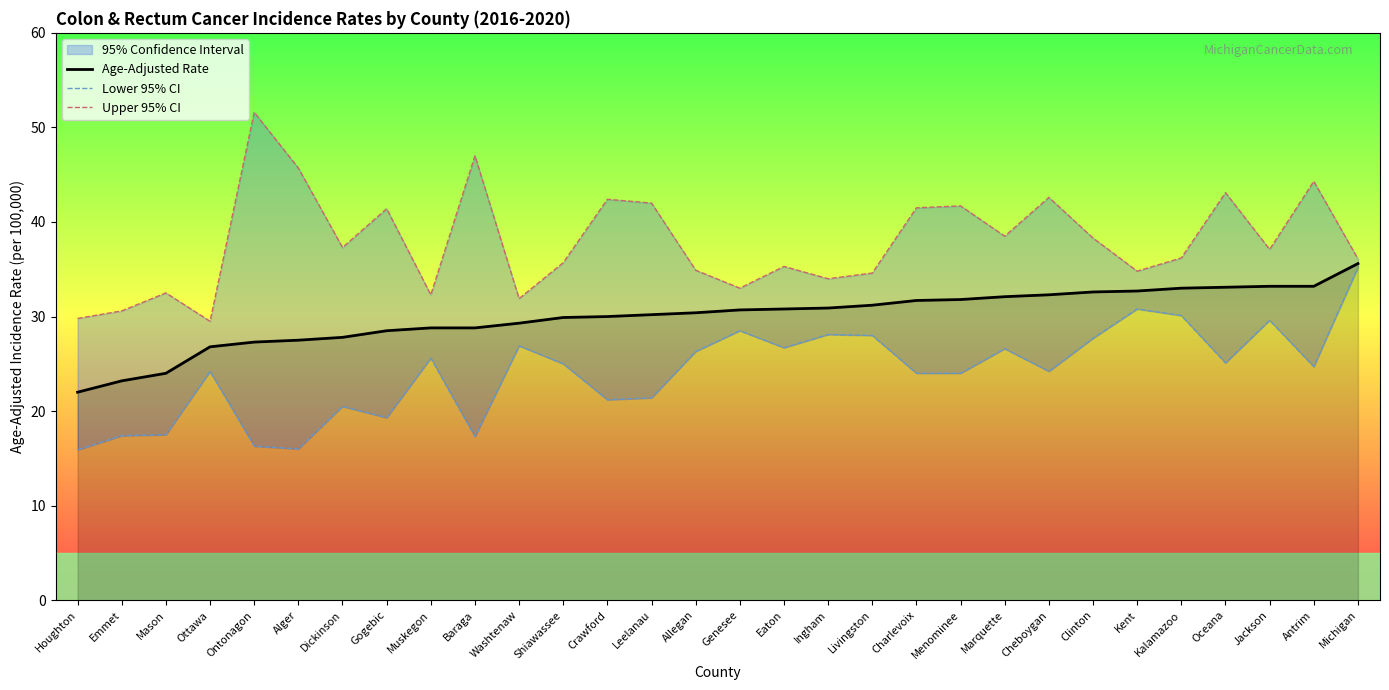

At which category is the sum across all series the highest?

Michigan